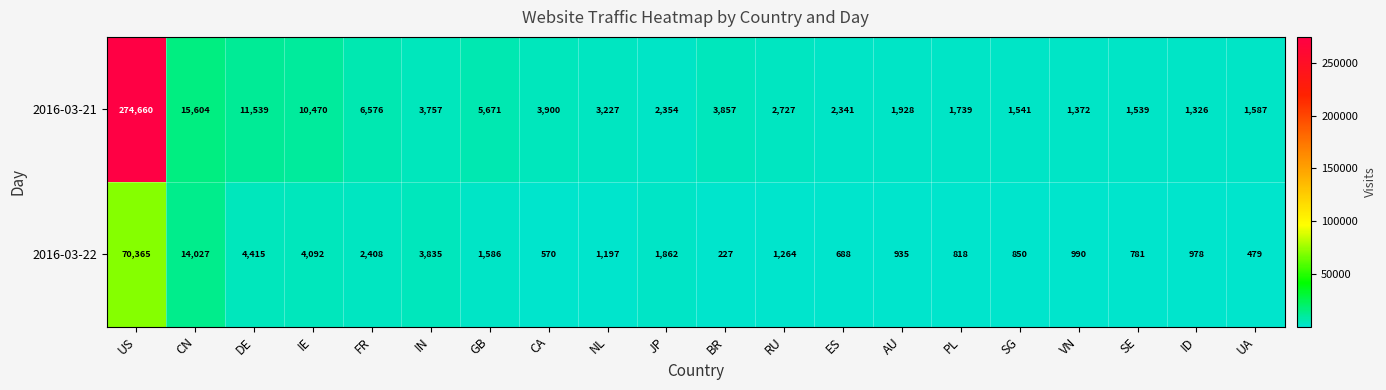

Rank the series at PL from lowest to highest value.

2016-03-22, 2016-03-21